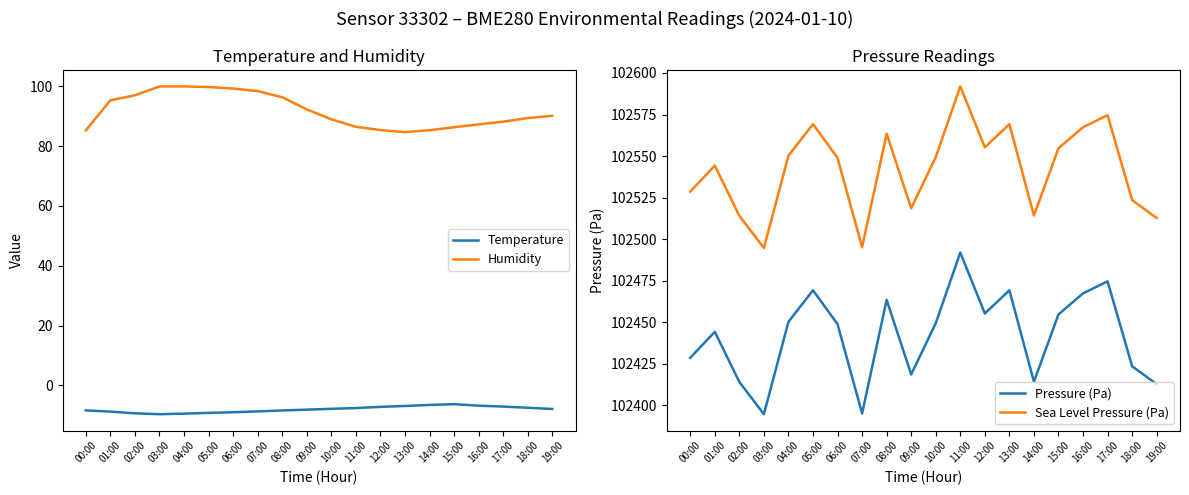

What is the label of the 5th point from the left?

04:00